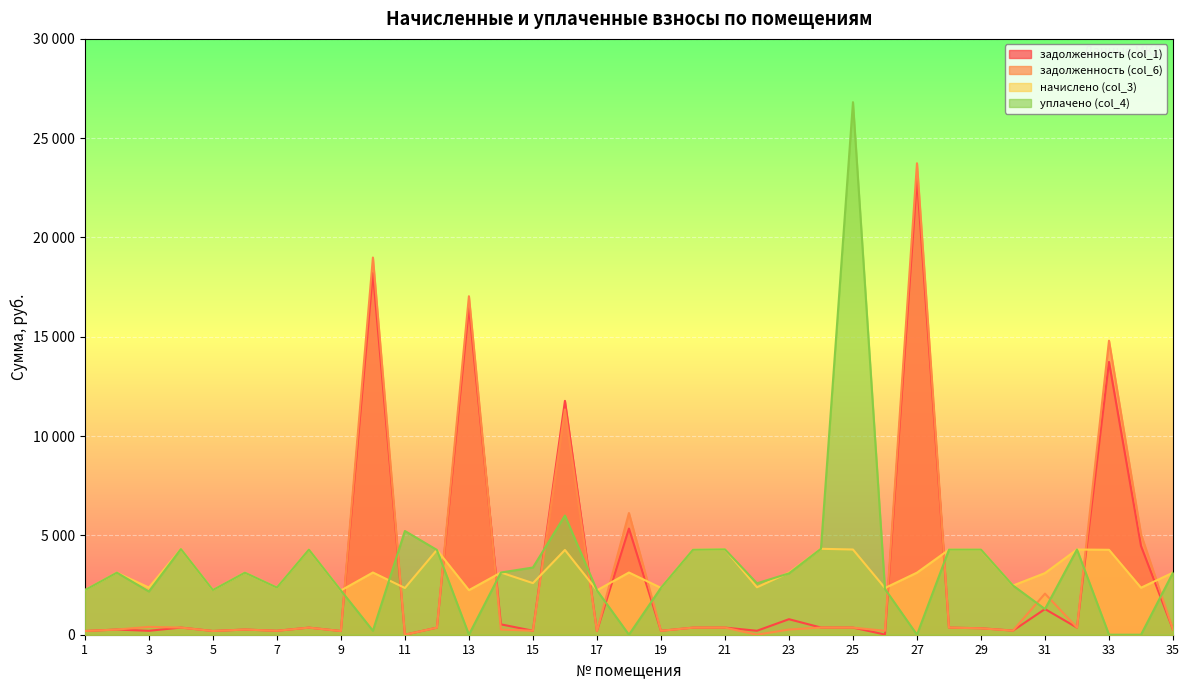

True or false: уплачено (col_4) and начислено (col_3) intersect in this chart.

True